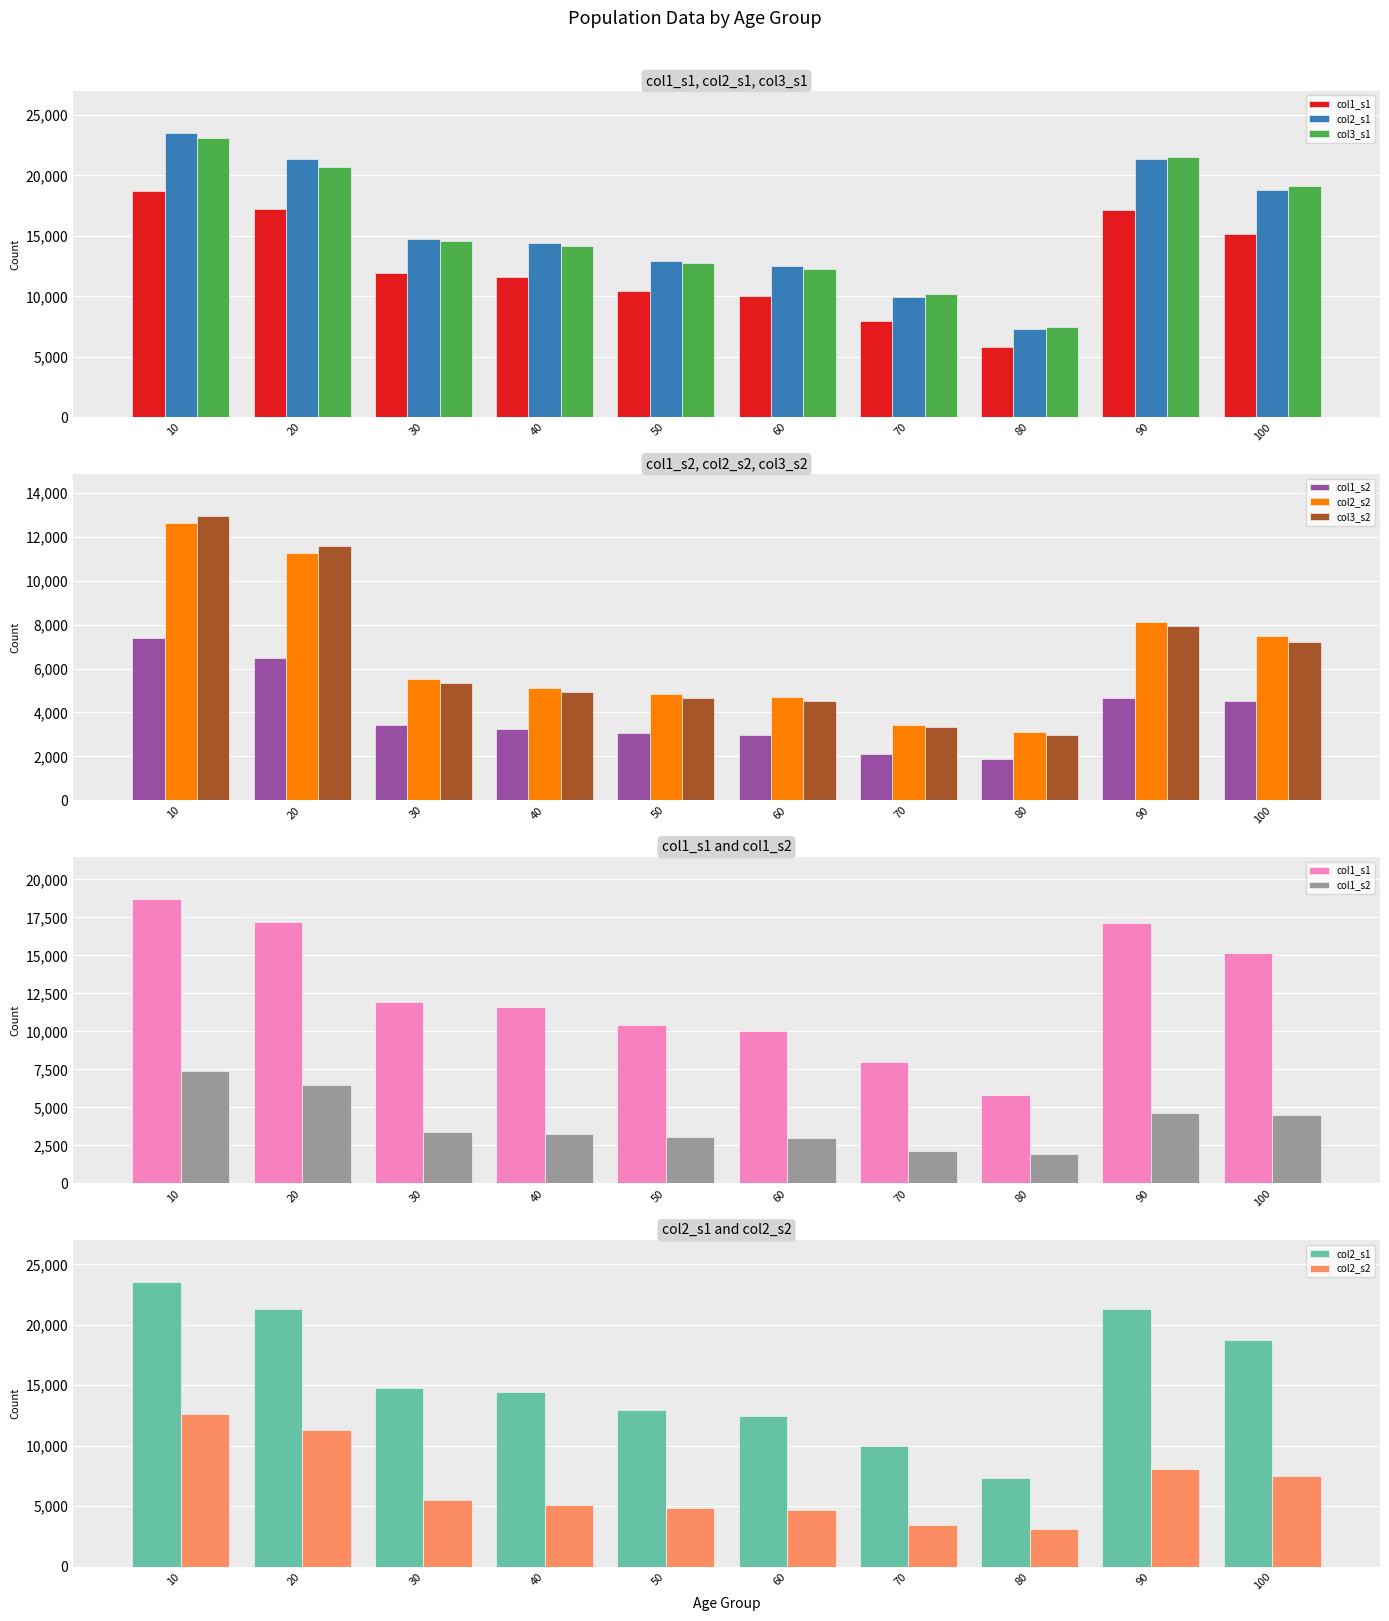

What is the value of the col1_s1 bar at the 9th from the left?

17105